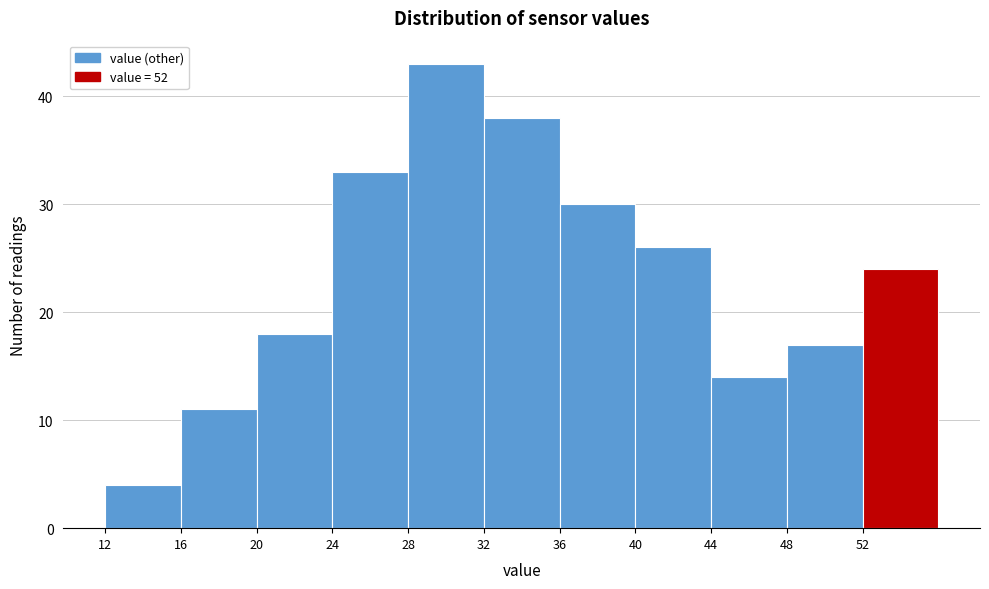

Reading left to right, list every bar in this chart as the range it spans on the x-axis followed by its height. The values are not printed on the chart, so give them approximately, as read against the axis.

12 to 16: 4
16 to 20: 11
20 to 24: 18
24 to 28: 33
28 to 32: 43
32 to 36: 38
36 to 40: 30
40 to 44: 26
44 to 48: 14
48 to 52: 17
52 to 56: 24